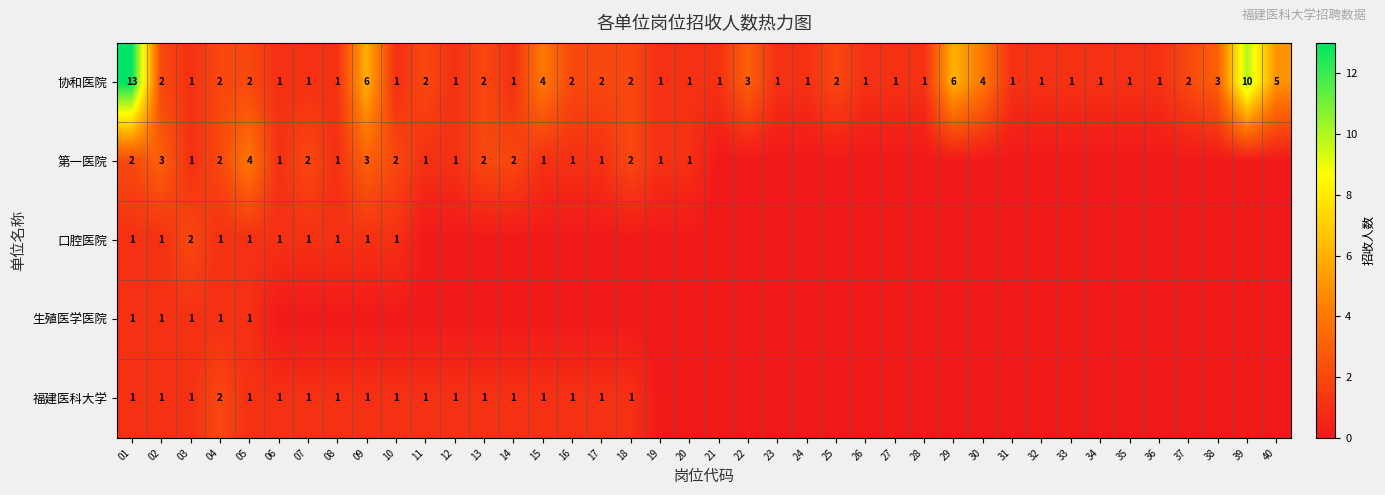

What is the maximum value for 协和医院?

13